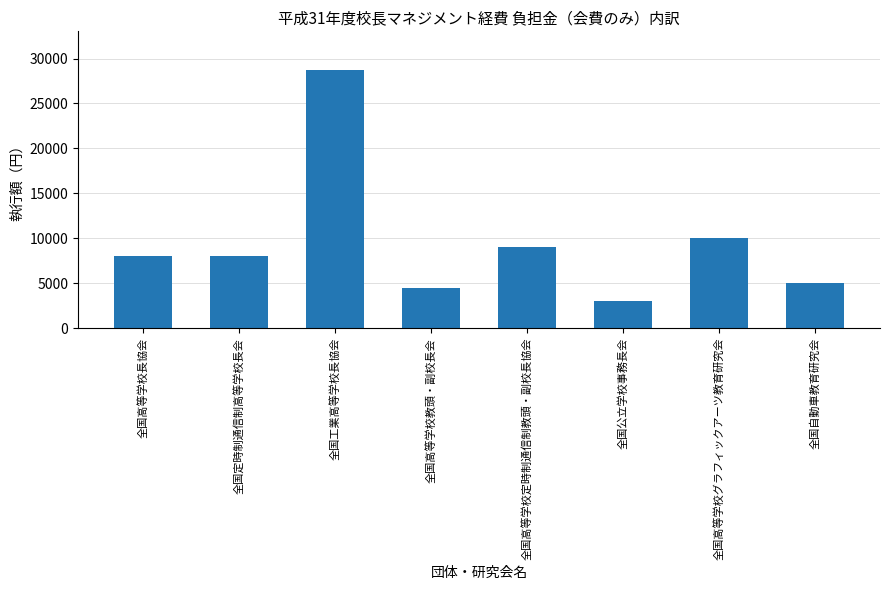

What value does the data have at 全国高等学校定時制通信制教頭・副校長協会, to the nearest 10?

9000